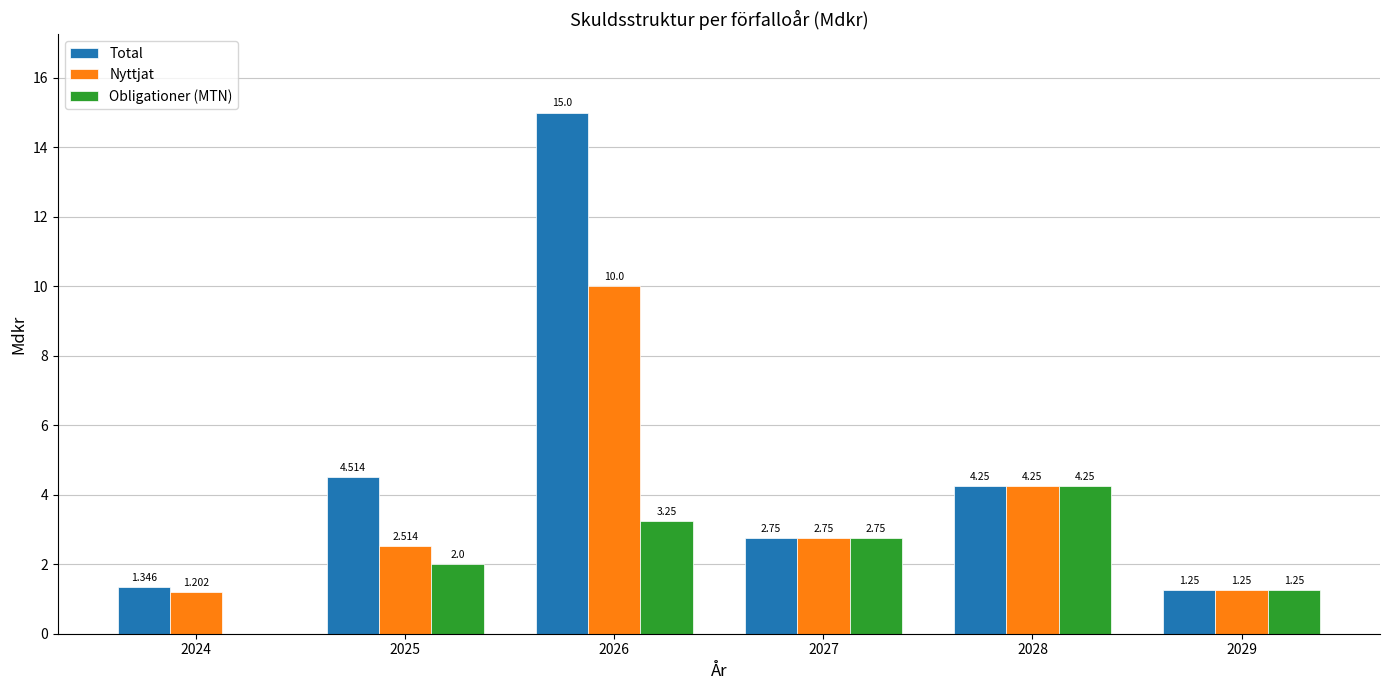

At which category does the chart reach its peak across all series?

2026